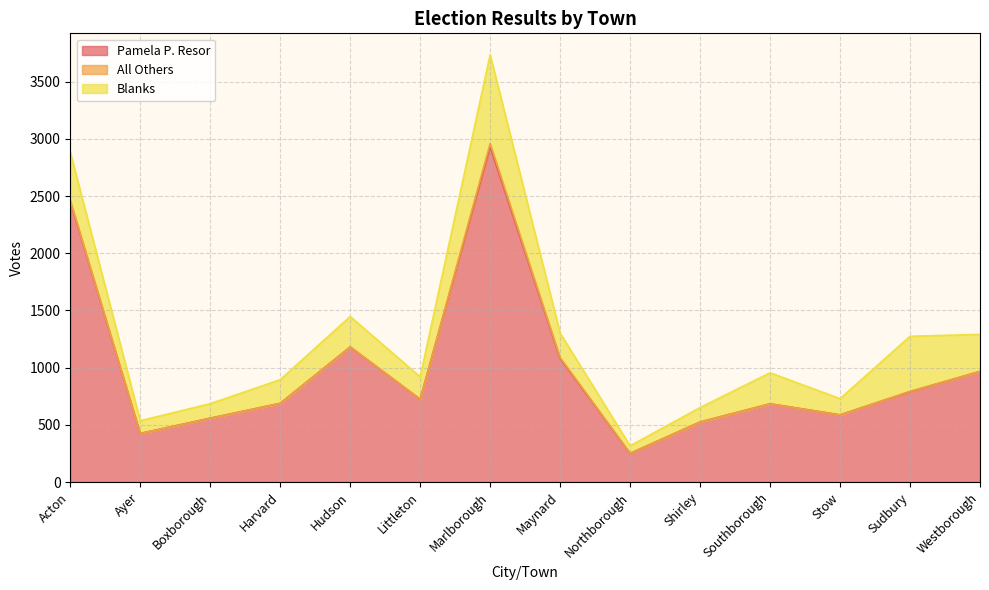

Which series has the largest total across all categories?

Pamela P. Resor